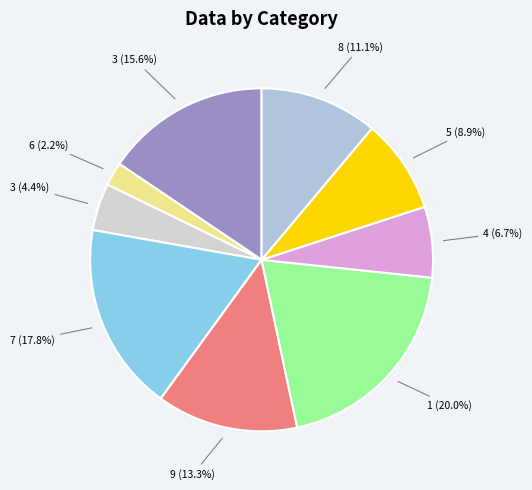

Count the number of slices in the pie.

9